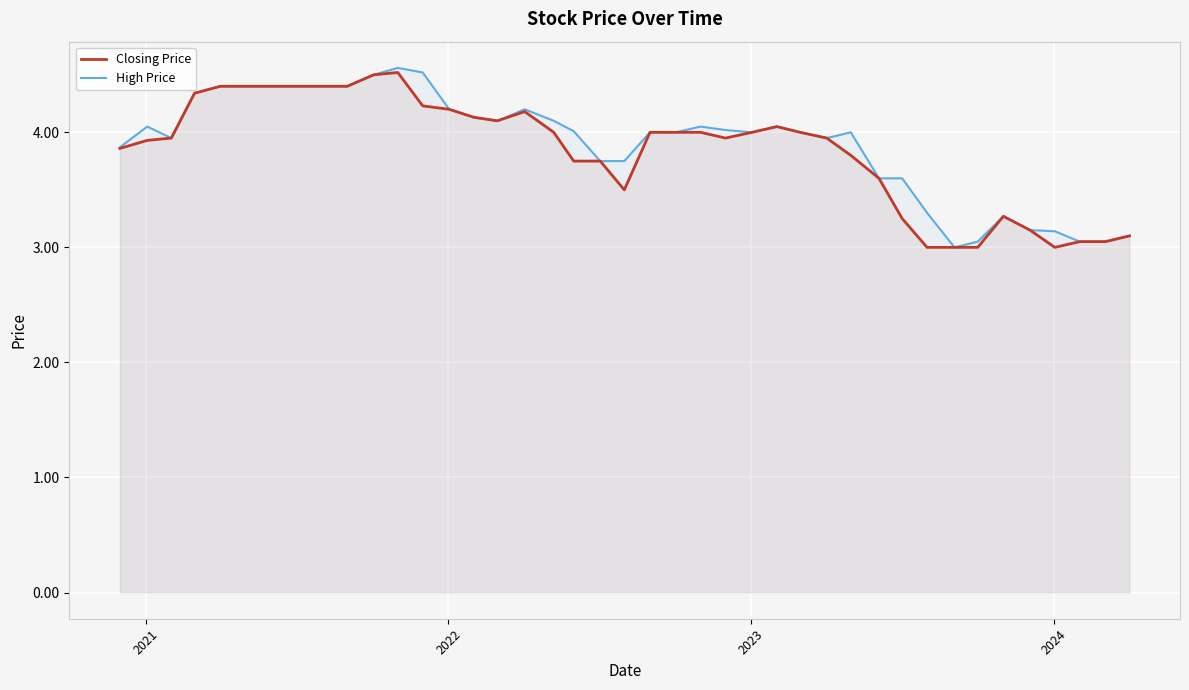

What is the lowest value of the High Price series?

3.0